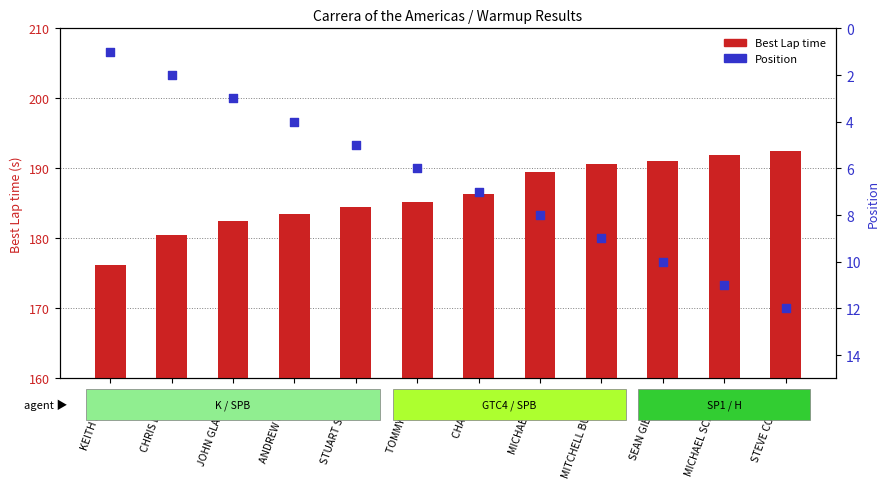

Which series contains the highest Y value?

Best Lap time